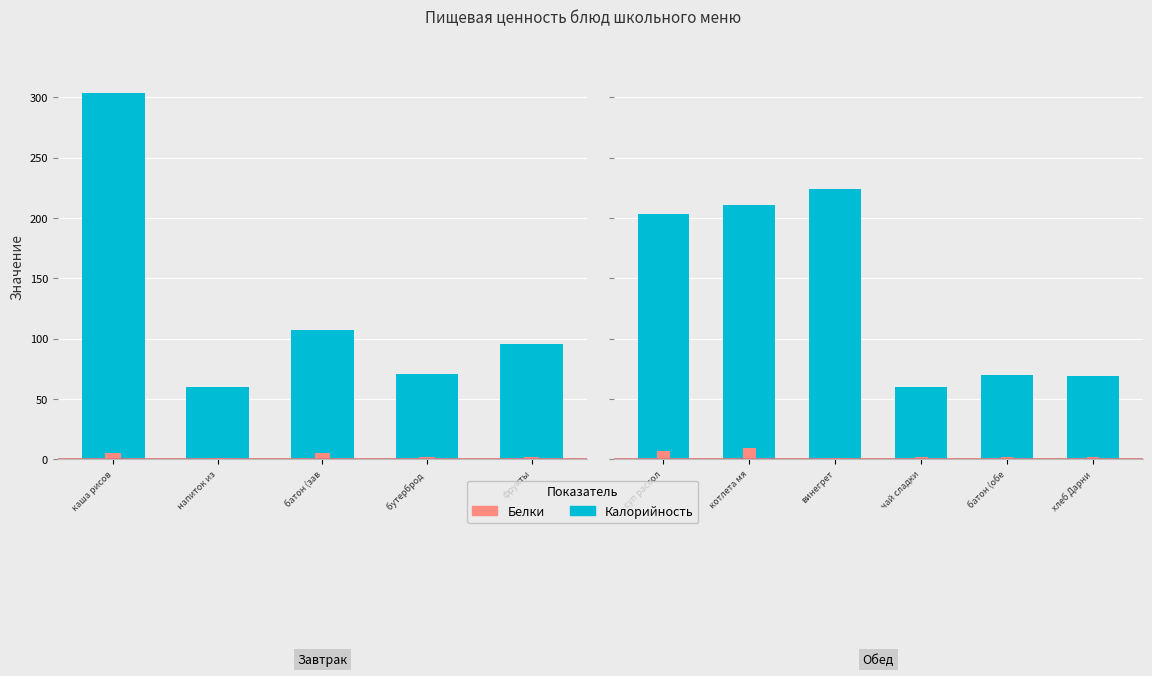

Is it true that Калорийность equals 372 at котлета мя?

False